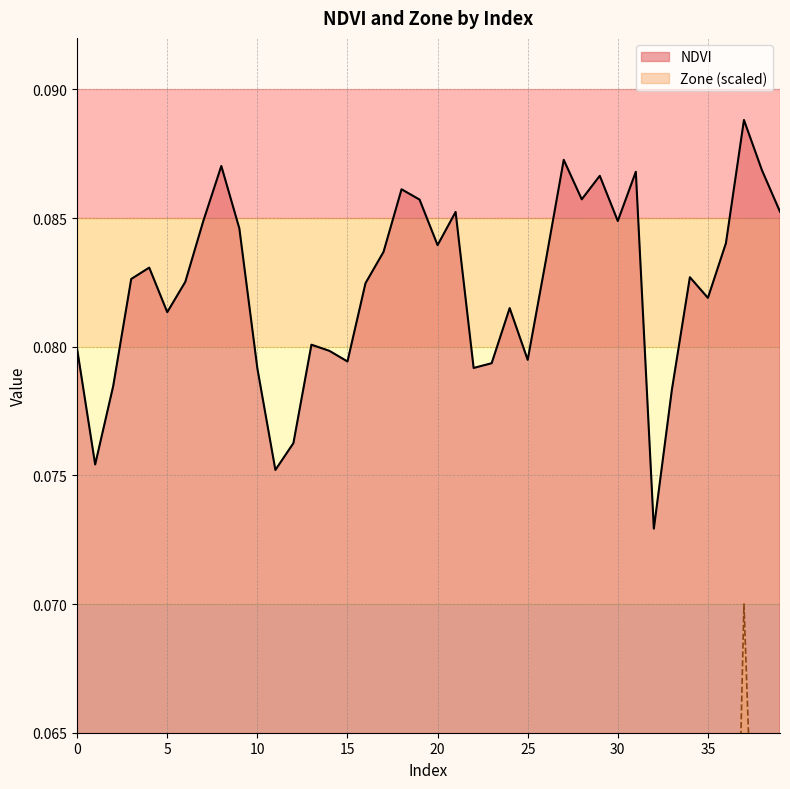

Where is the first local minimum for Zone?

1